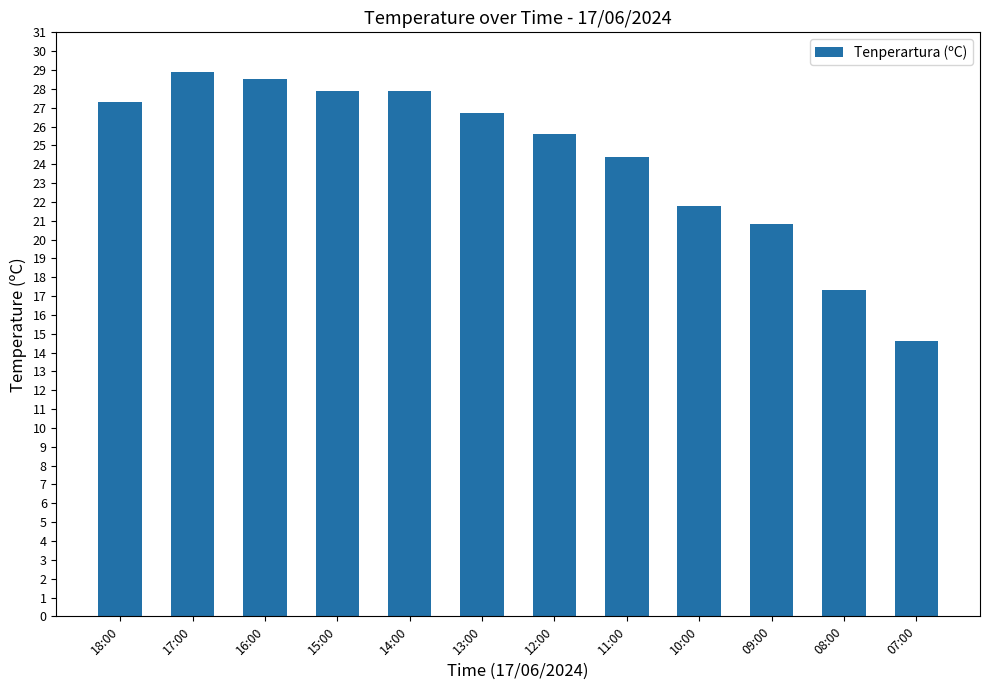

Where is the data nearest to the value 21?

09:00